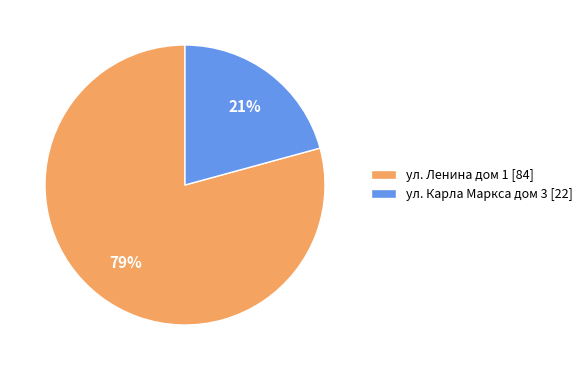

Count the number of slices in the pie.

2